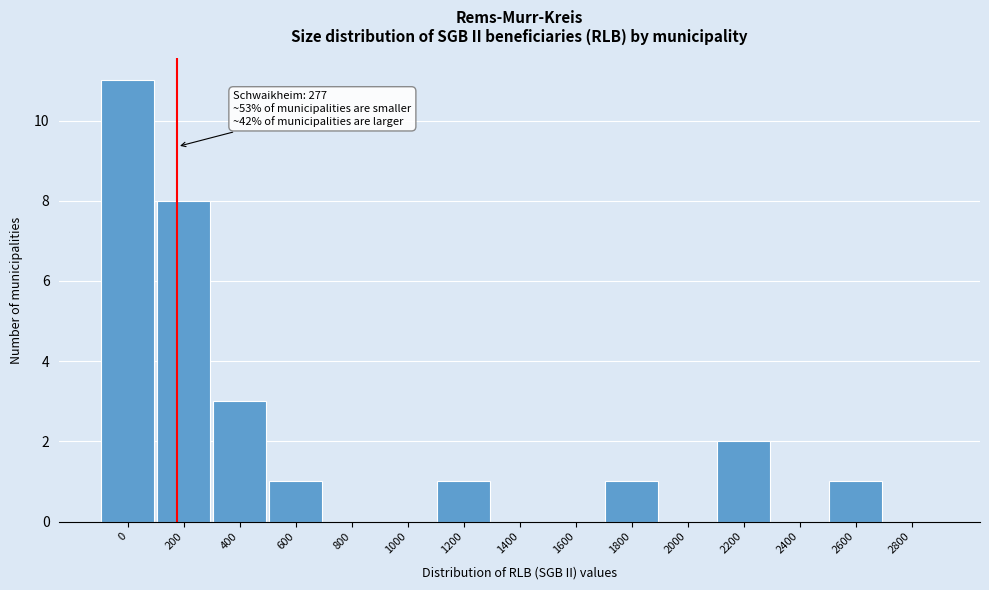

Reading left to right, extract all data points from this chart.

0=11	200=8	400=3	600=1	800=0	1000=0	1200=1	1400=0	1600=0	1800=1	2000=0	2200=2	2400=0	2600=1	2800=0